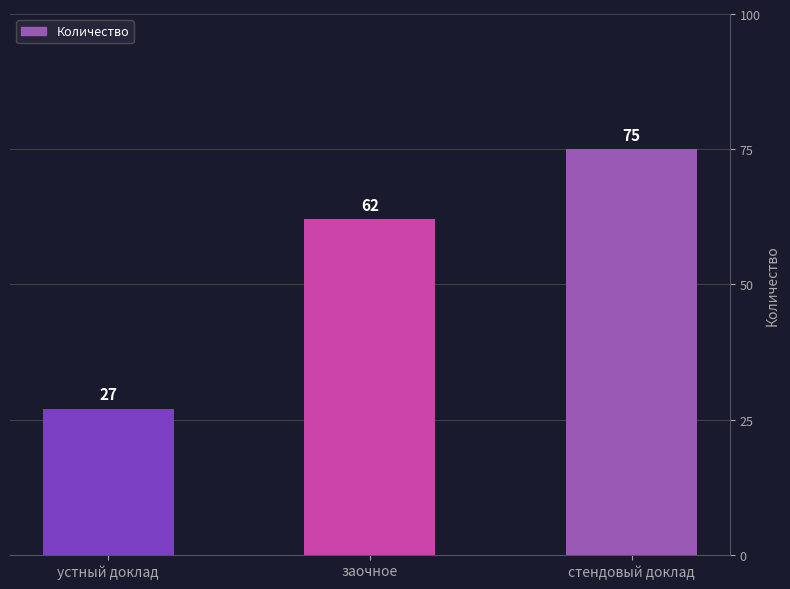

Which category has the lowest value across all series?

устный доклад